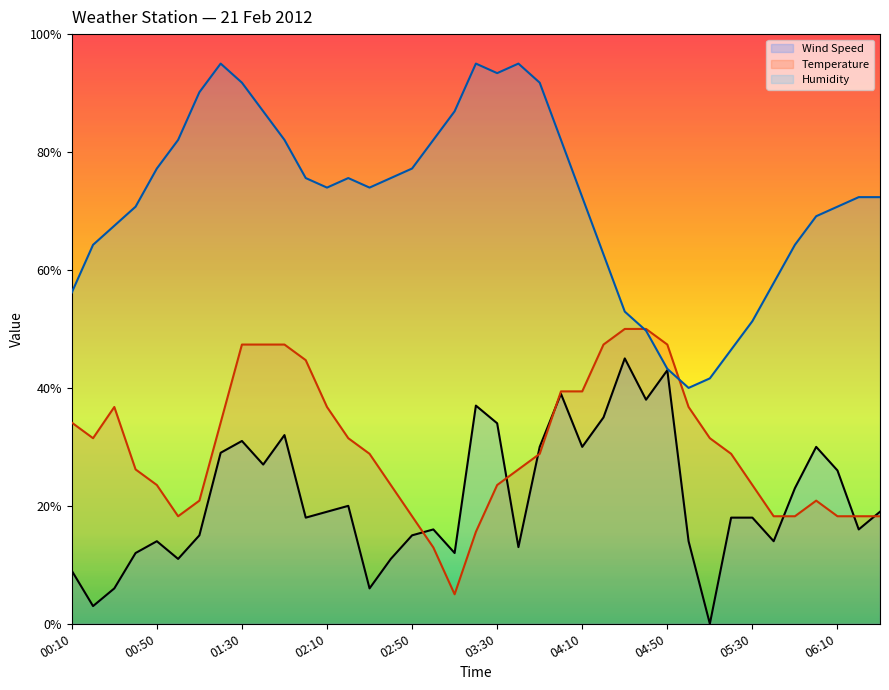

At which category is the sum across all series the highest?

01:30